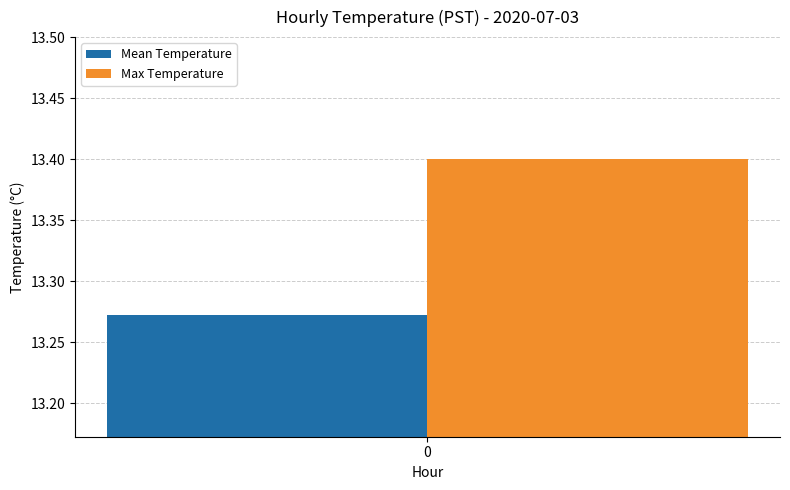

True or false: Max Temperature has a value of 13.4 at 0.

True